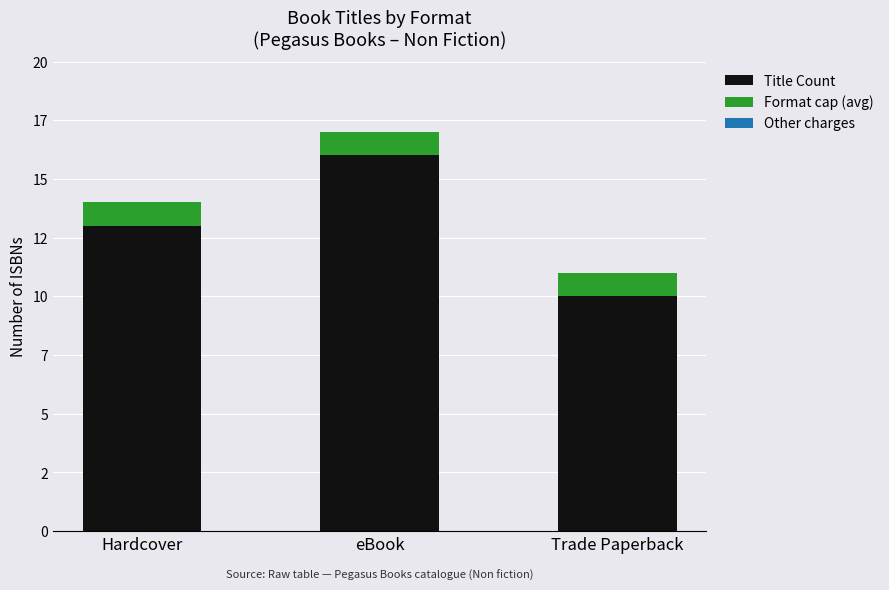

True or false: Title Count has a value of 13 at Hardcover.

True